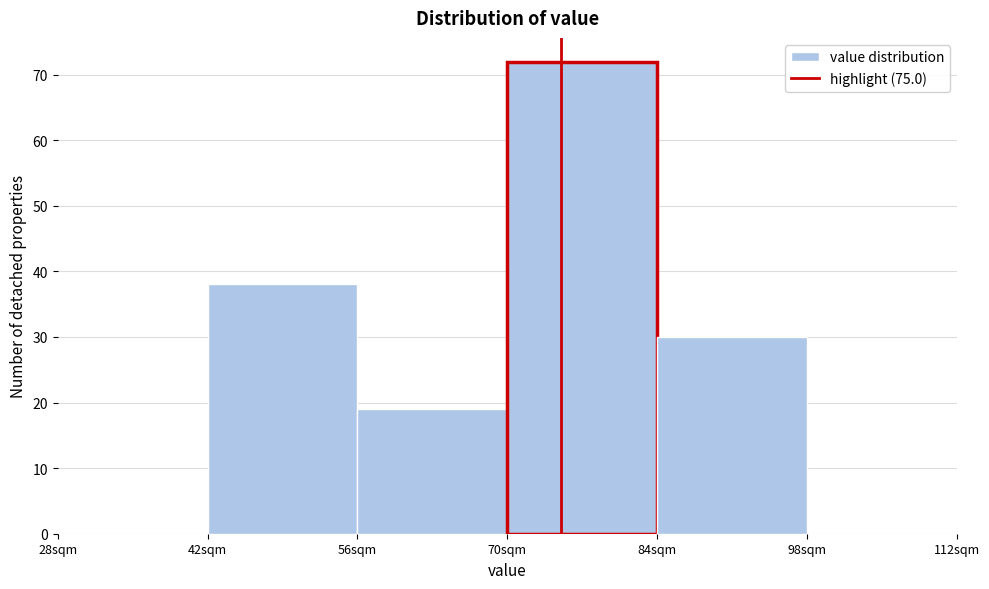

Reading left to right, list every bar in this chart as the range it spans on the x-axis followed by its height. The values are not printed on the chart, so give them approximately, as read against the axis.

28 to 42: 0
42 to 56: 38
56 to 70: 19
70 to 84: 72
84 to 98: 30
98 to 112: 0